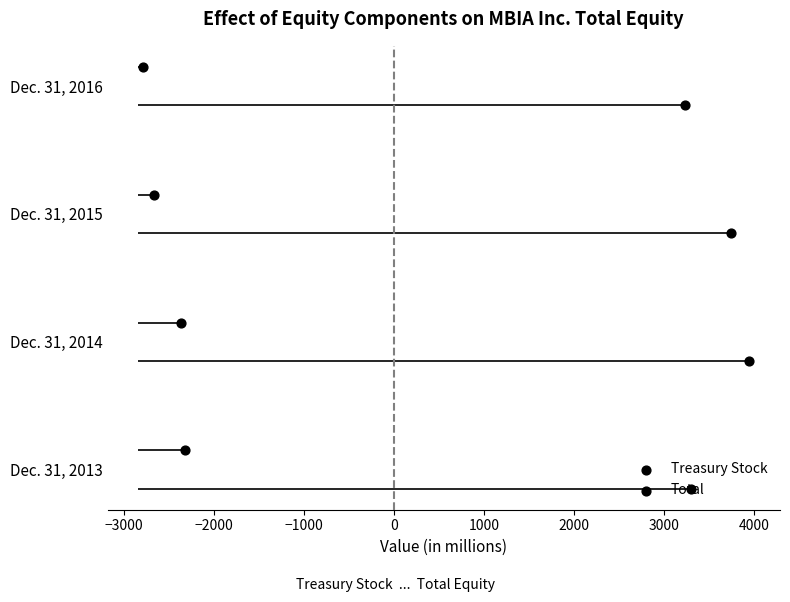

What is the total value across all series at −2000?

4.0